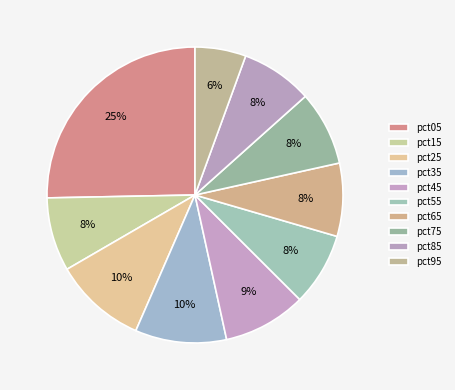

To the nearest percent, what is the average slice percentage?

10%